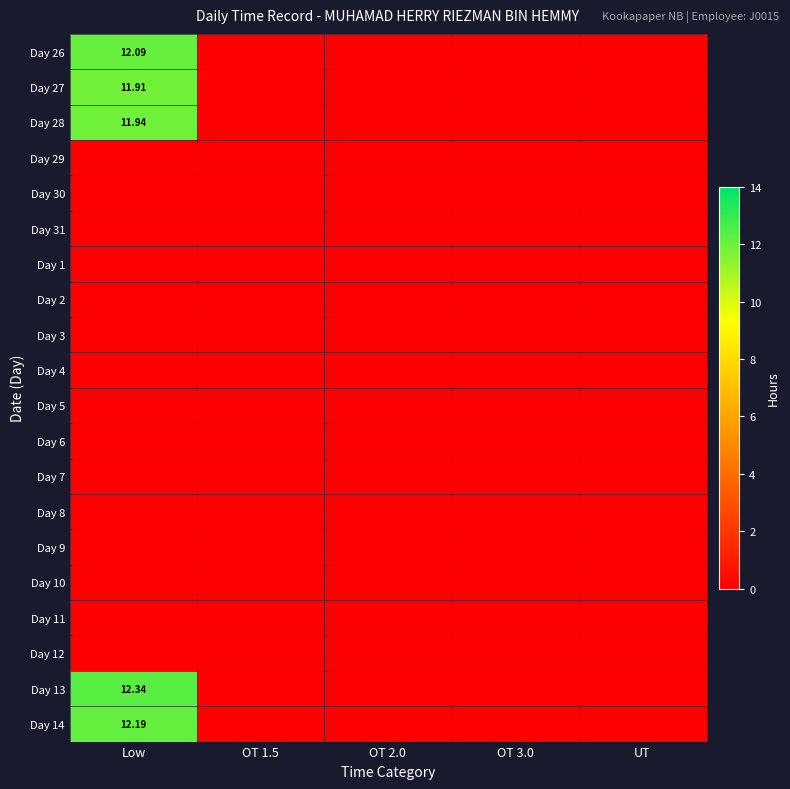

What is the average value of the Day 13 series?

2.5